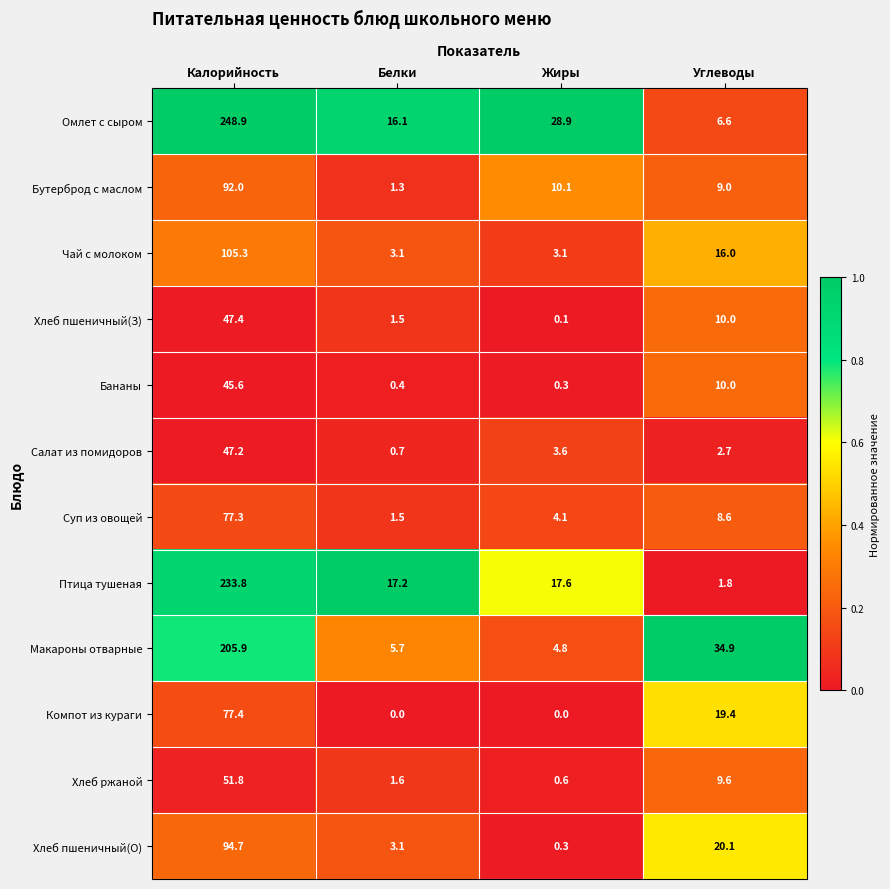

Which label corresponds to the largest value in the chart?

Калорийность